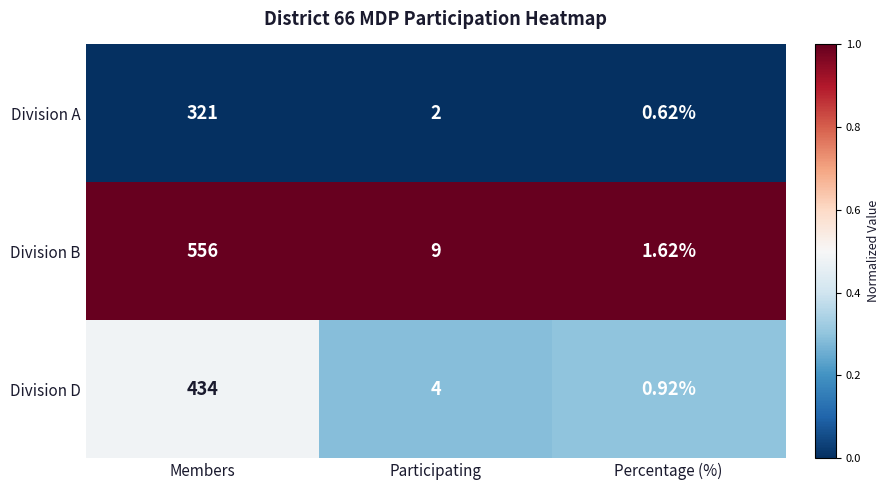

List the labels in order of Division D value, largest first.

Members, Participating, Percentage (%)